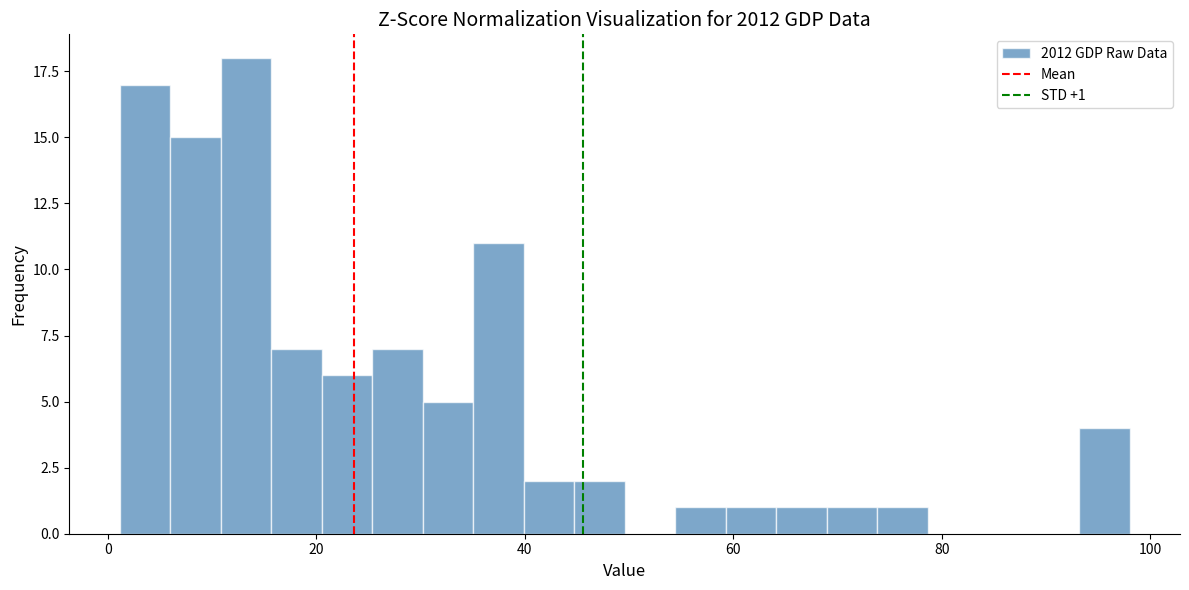

Around what value on the x-axis is the tallest bar? Give the approximate position of its centre, as read against the axis.

14